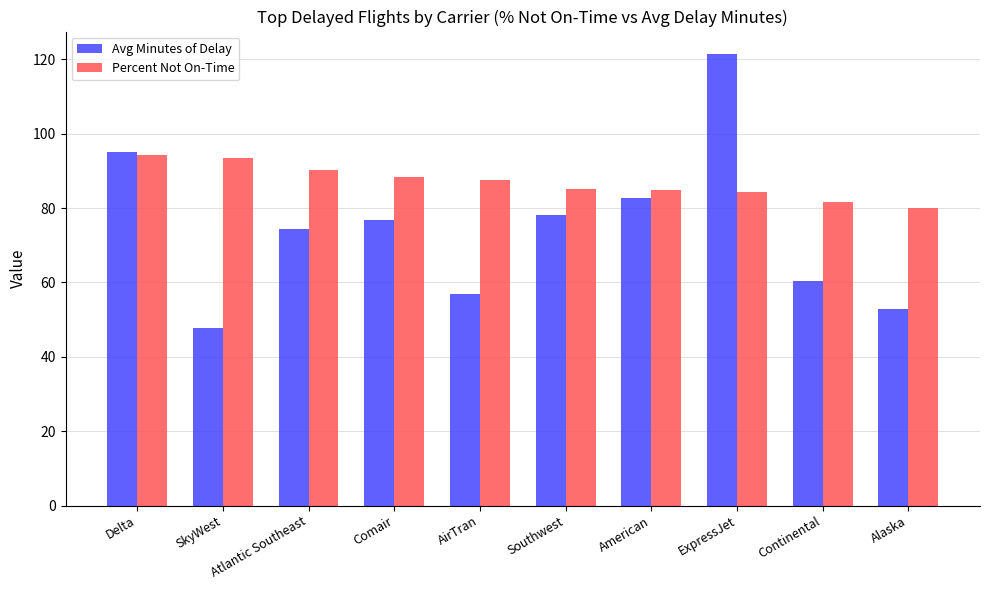

At which label does Avg Minutes of Delay first exceed 76?

Delta